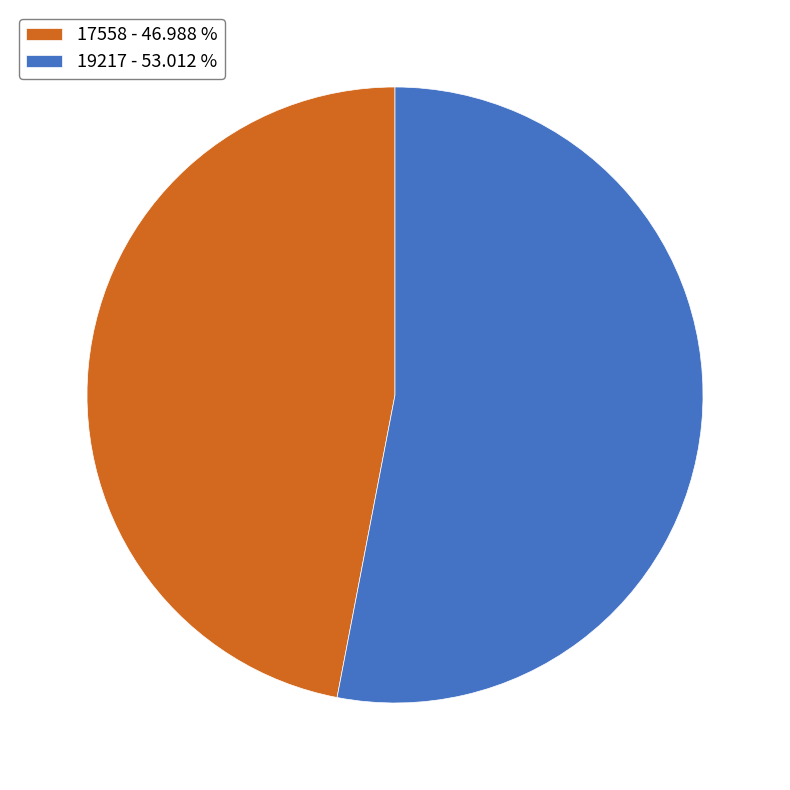

Which category has the biggest portion of the pie?

19217